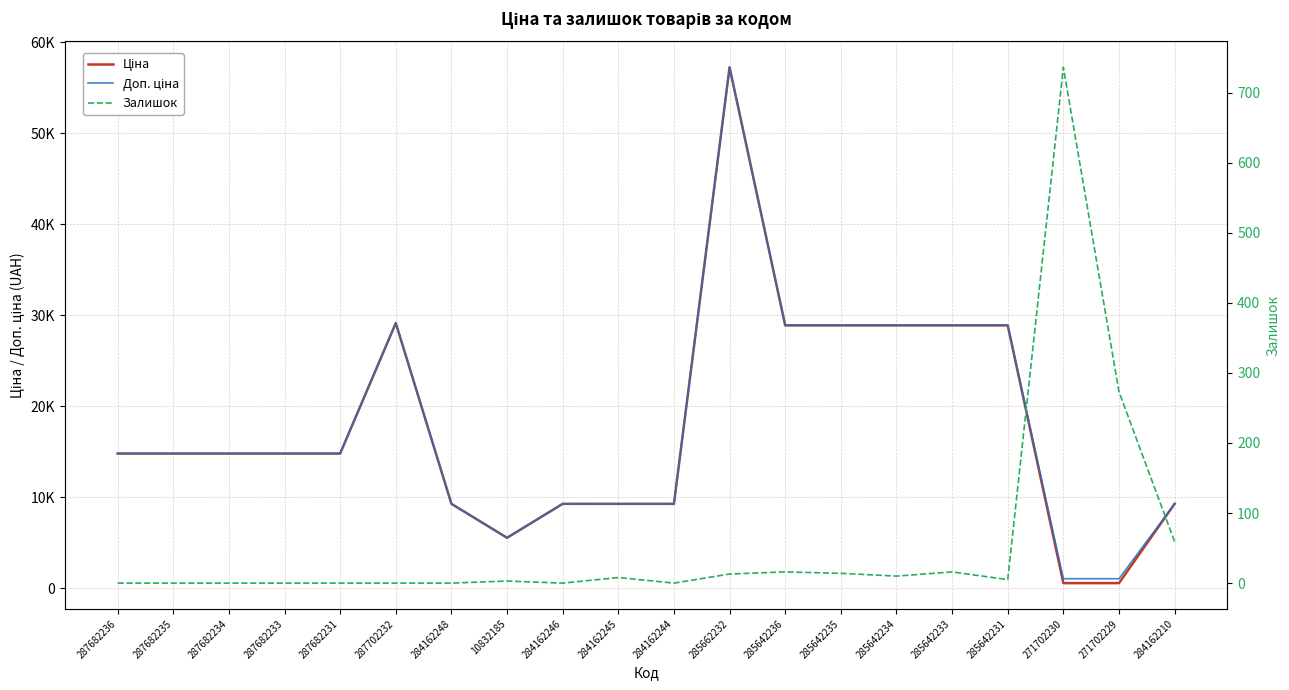

Which series ends up on top after the final intersection of Ціна and Залишок?

Ціна